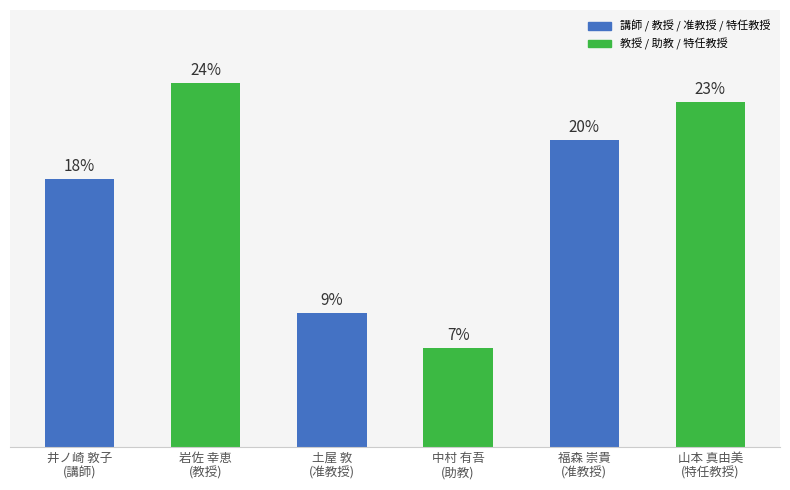

Rank the categories by value from highest to lowest.

岩佐 幸恵
(教授), 山本 真由美
(特任教授), 福森 崇貴
(准教授), 井ノ崎 敦子
(講師), 土屋 敦
(准教授), 中村 有吾
(助教)